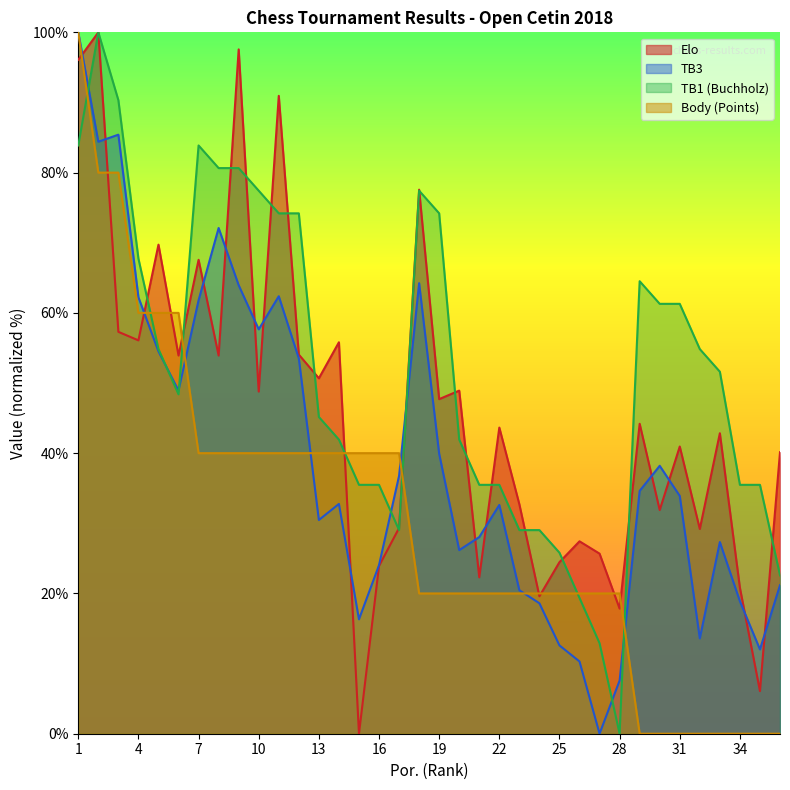

True or false: Body and Elo intersect in this chart.

True